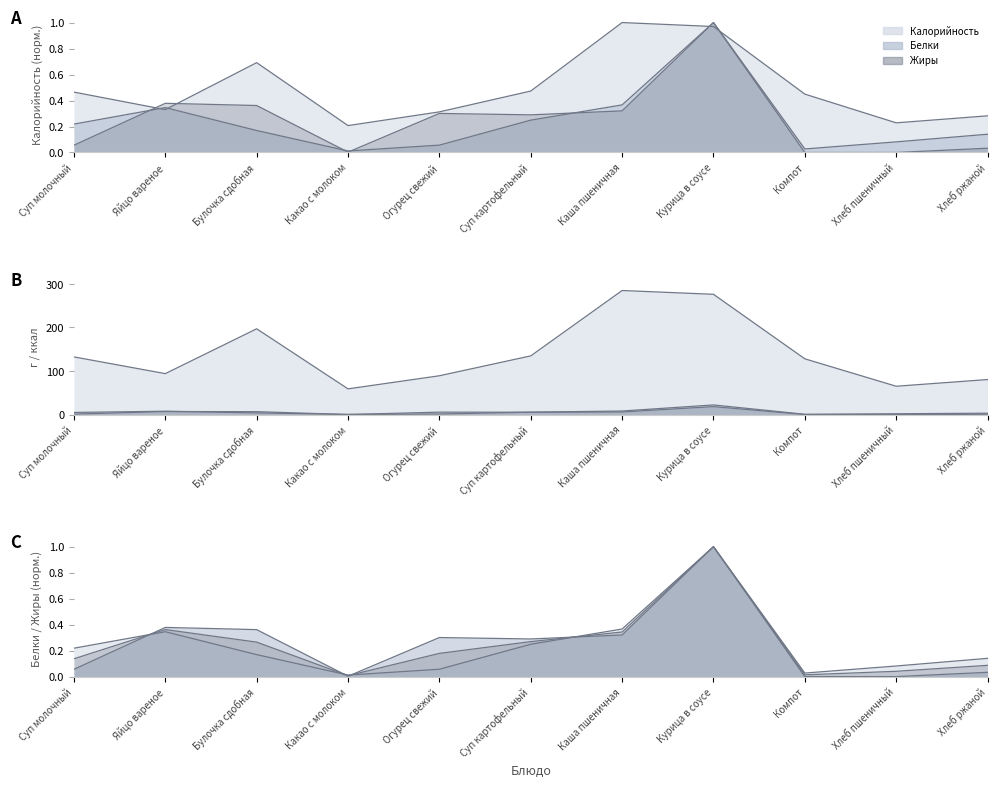

Where is Калорийность nearest to the value 0?

Какао с молоком